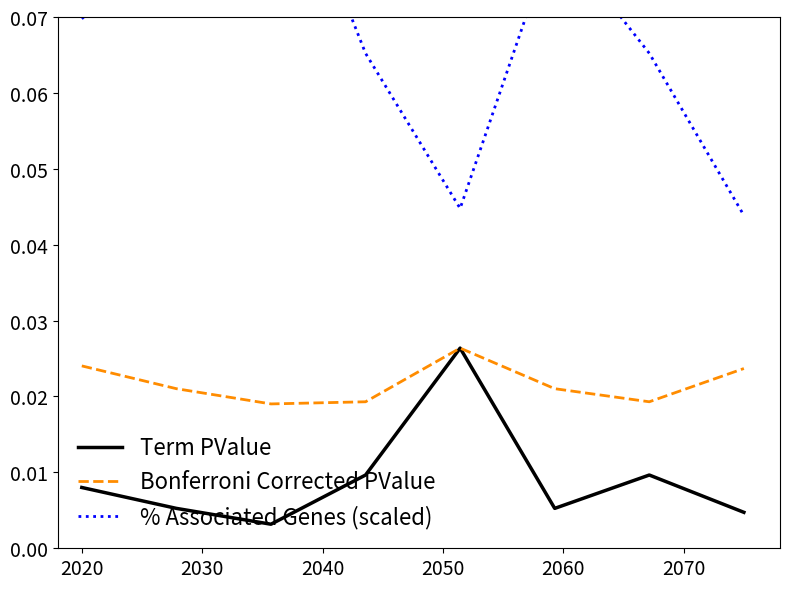

Does the chart display data point markers on the line(s)?

No